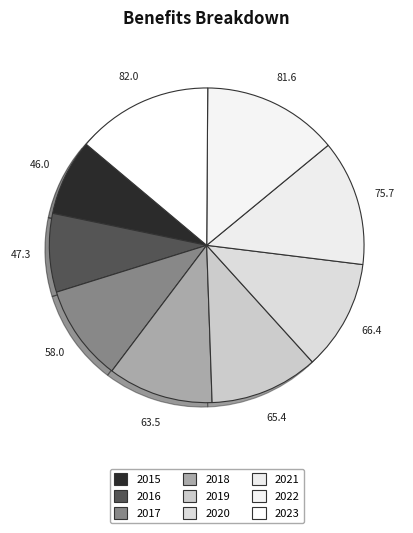

True or false: 2021 accounts for 1% of the total.

False